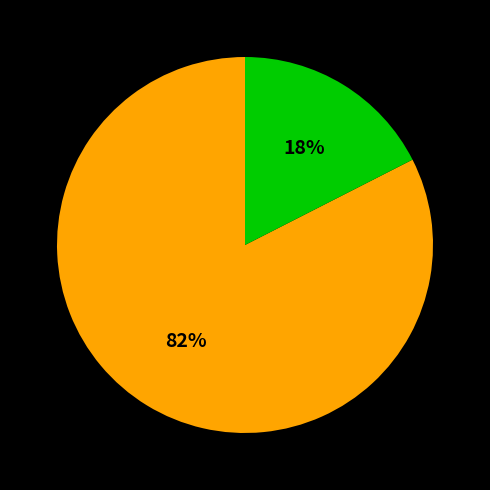

Is there any slice that represents more than half of the pie?

Yes